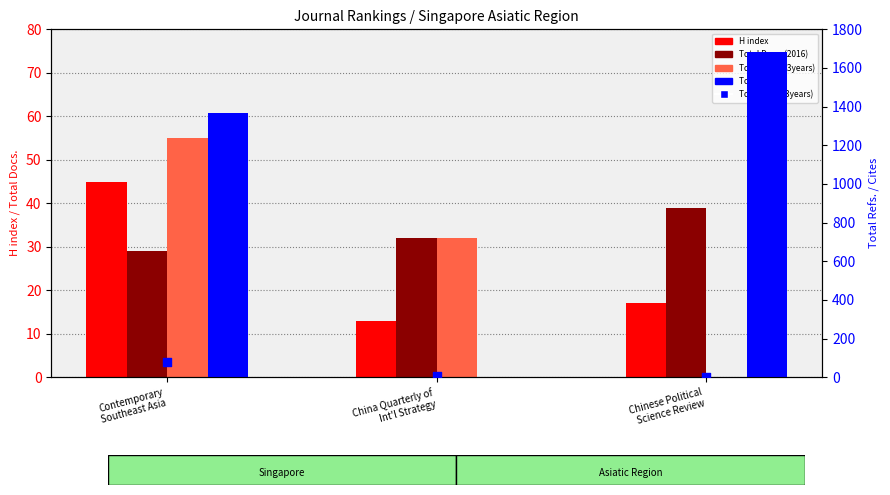

Which series reaches the maximum Y coordinate?

Total Refs.